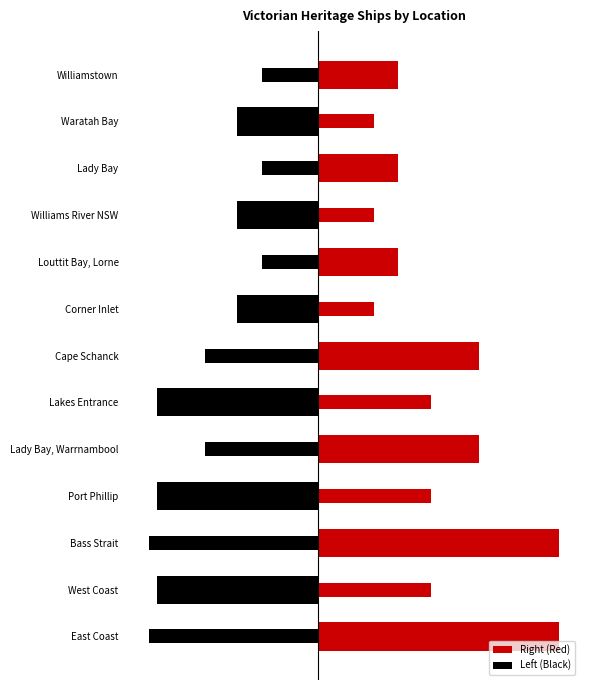

The value at Corner Inlet is 1. True or false?

False